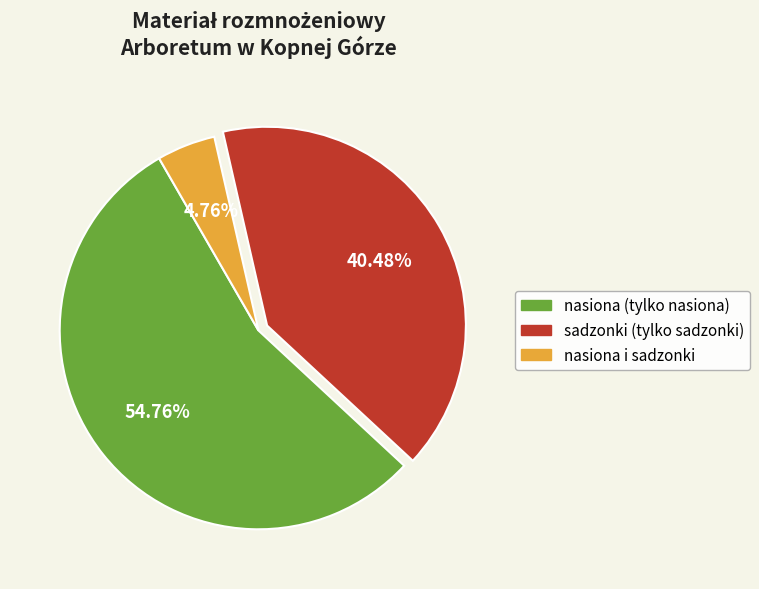

Does any single category account for the majority?

Yes